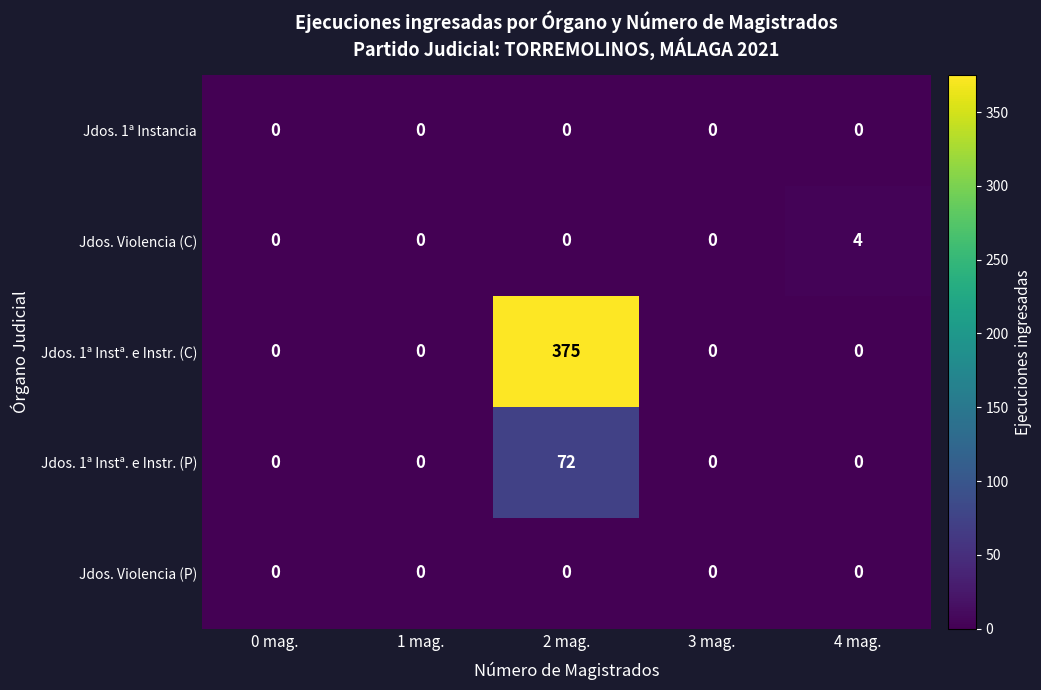

The Jdos. 1ª Instª. e Instr. (P) series shows 0 at 4 mag.. True or false?

True